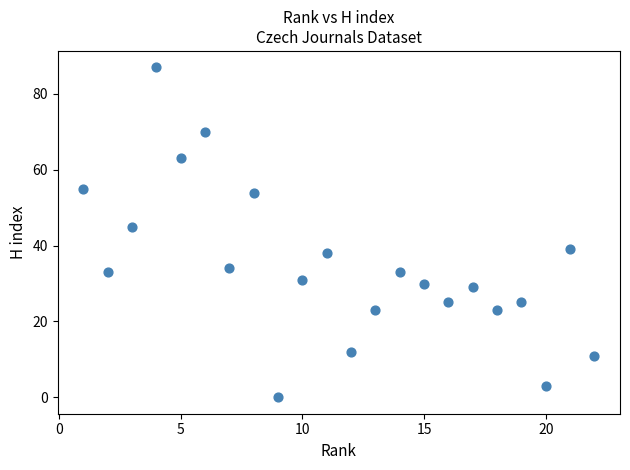

What Y value in the scatter plot is closest to 43?

45